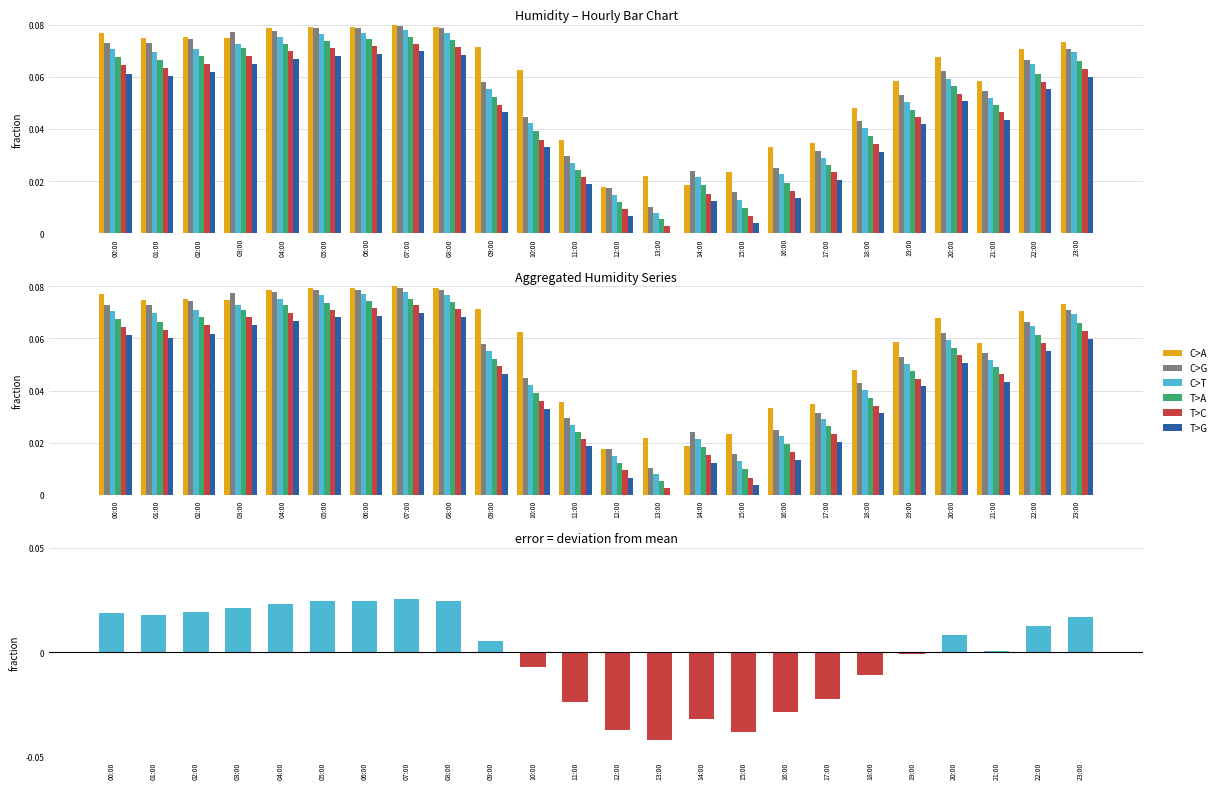

What is the difference between the maximum and minimum values in the T>A series?

0.1